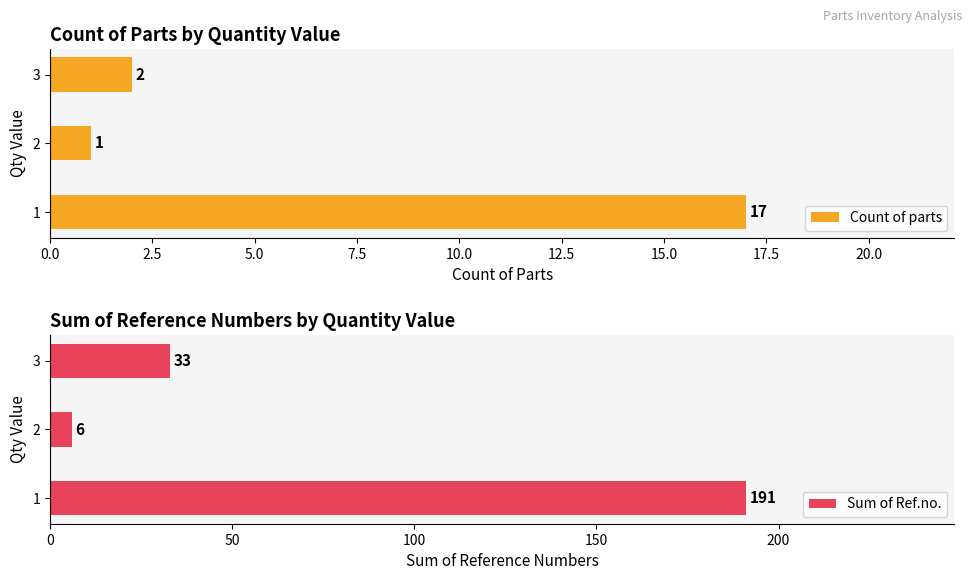

The value of Count of parts at 1 is 26. True or false?

False